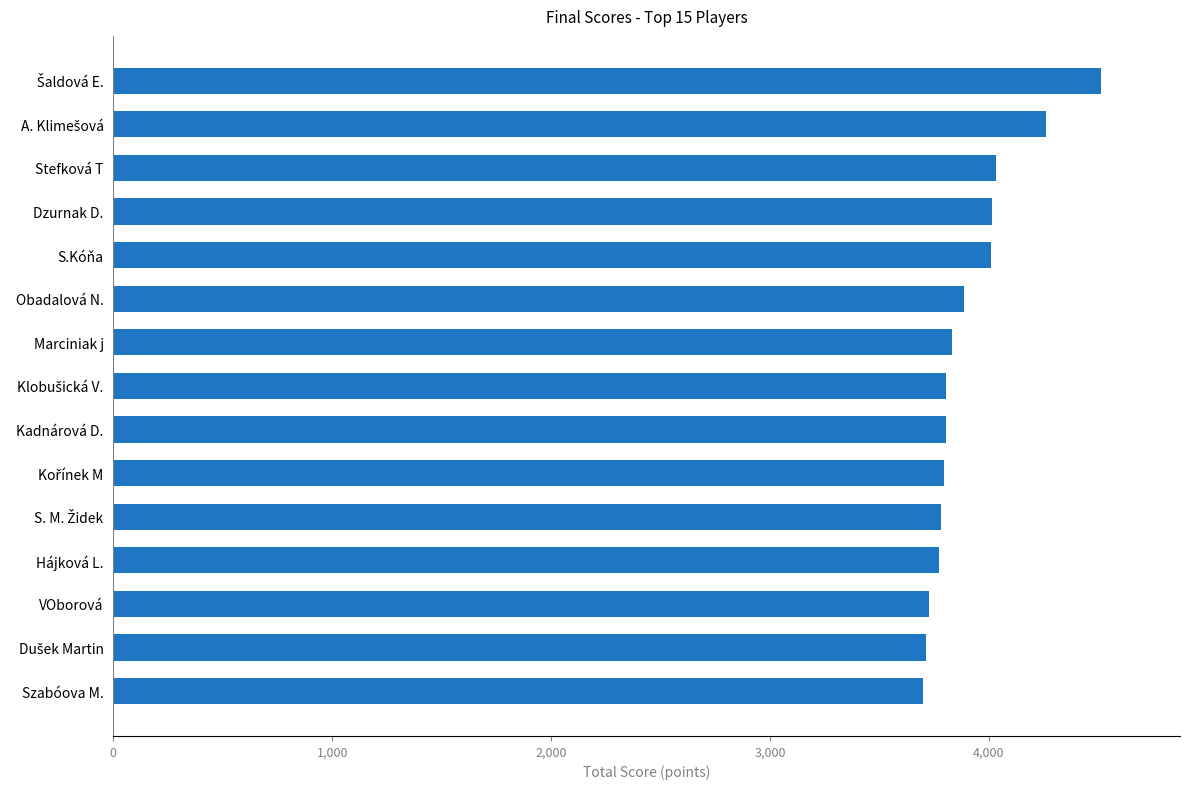

What is the sum of all values?

58637